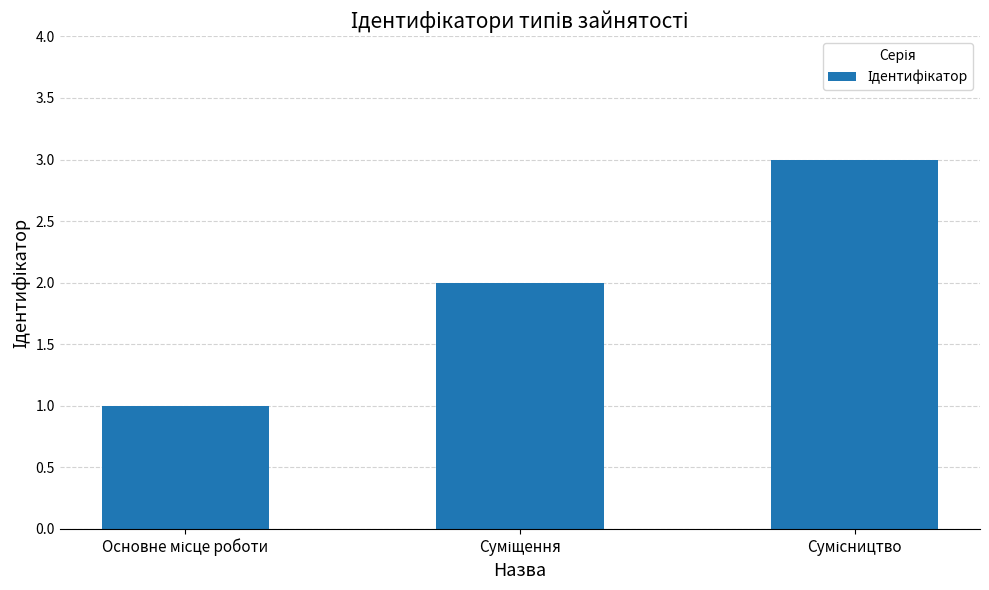

What is the greatest value displayed?

3